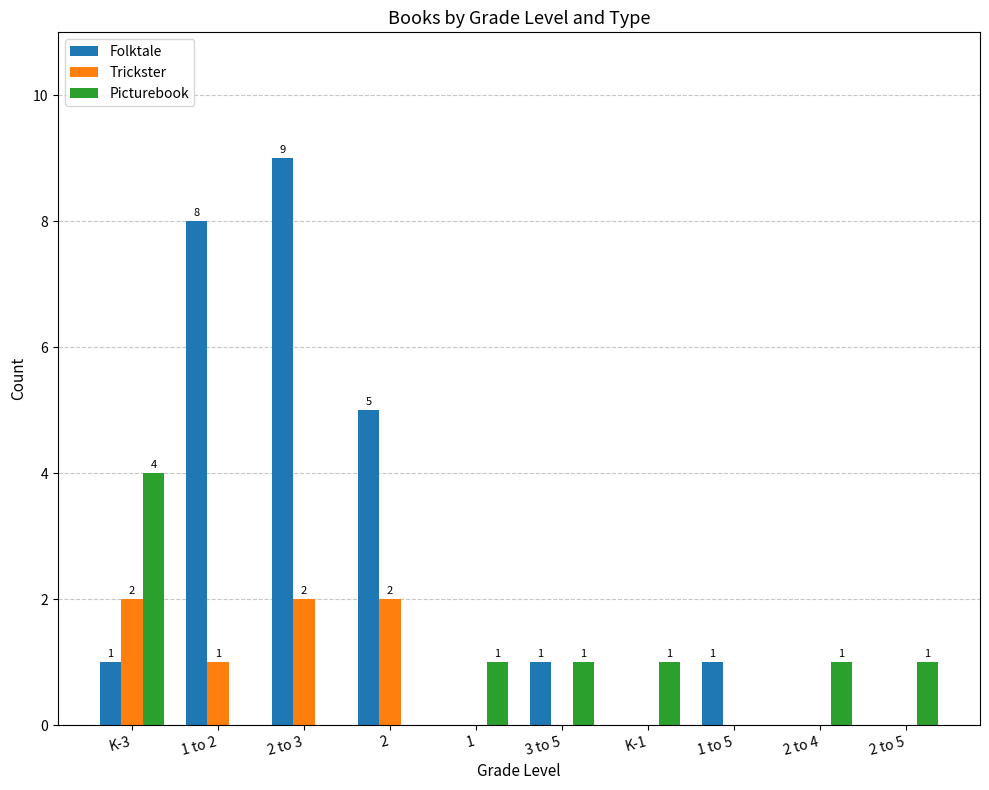

At which category is the sum across all series the highest?

2 to 3